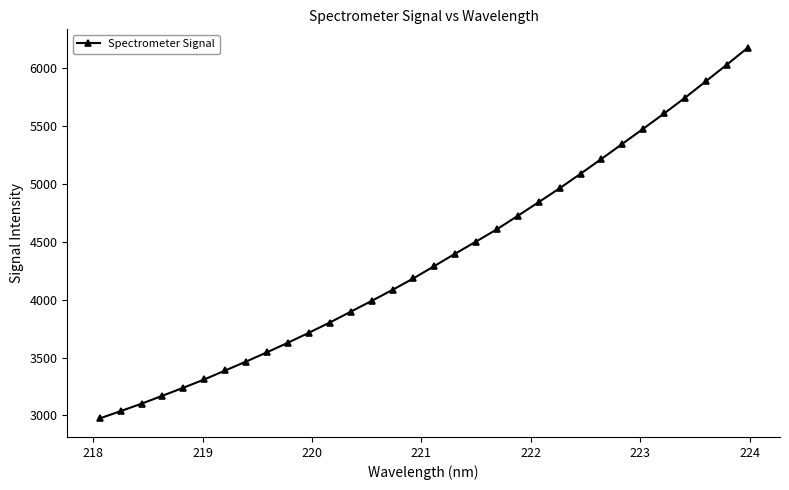

What is the value of the 14th point from the left?

3989.7